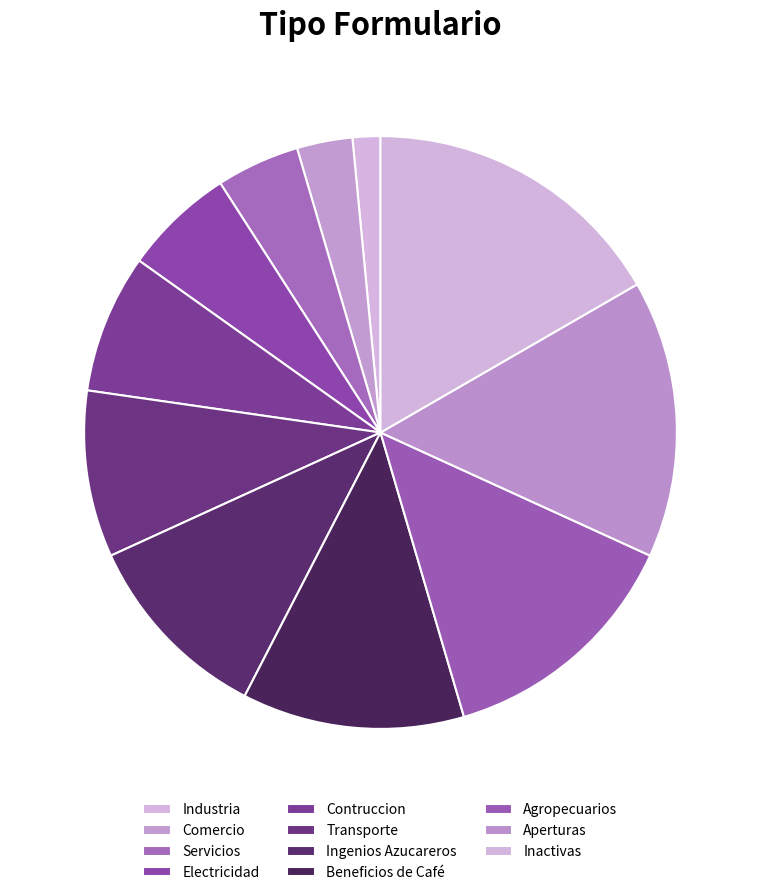

What is the ratio of the value at Comercio to the value at Agropecuarios?

0.2